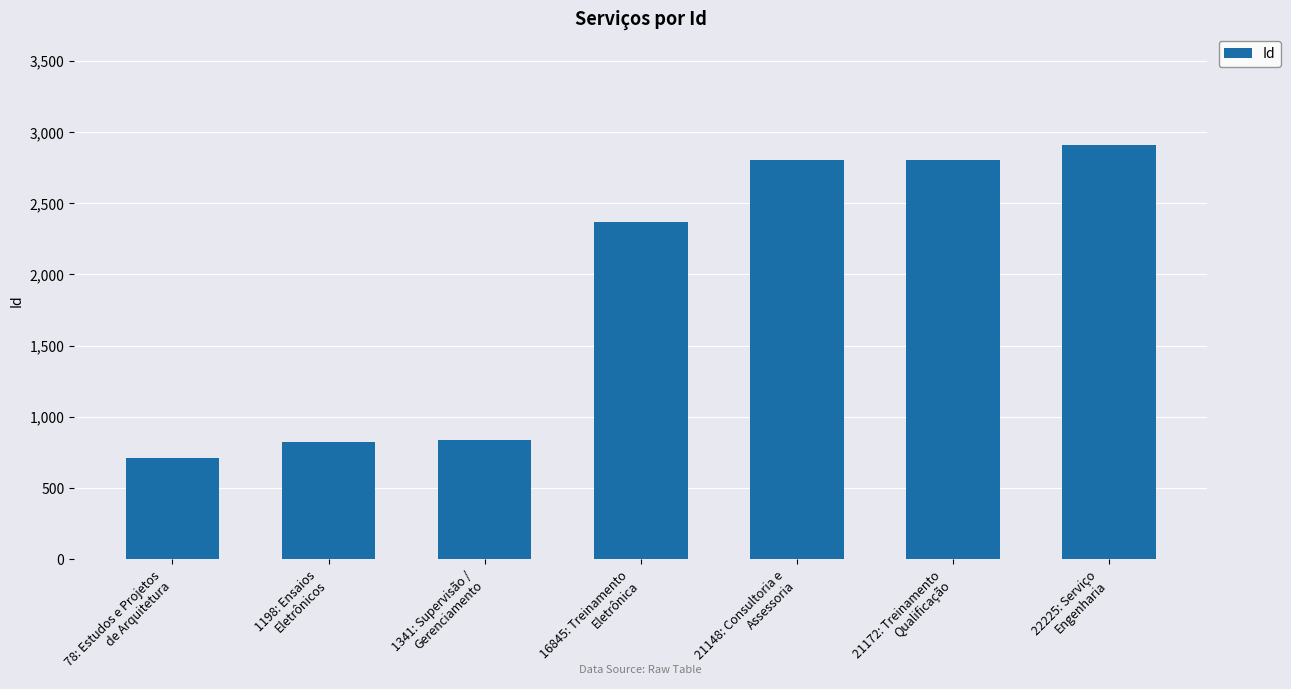

What is the sum of all values?

13261